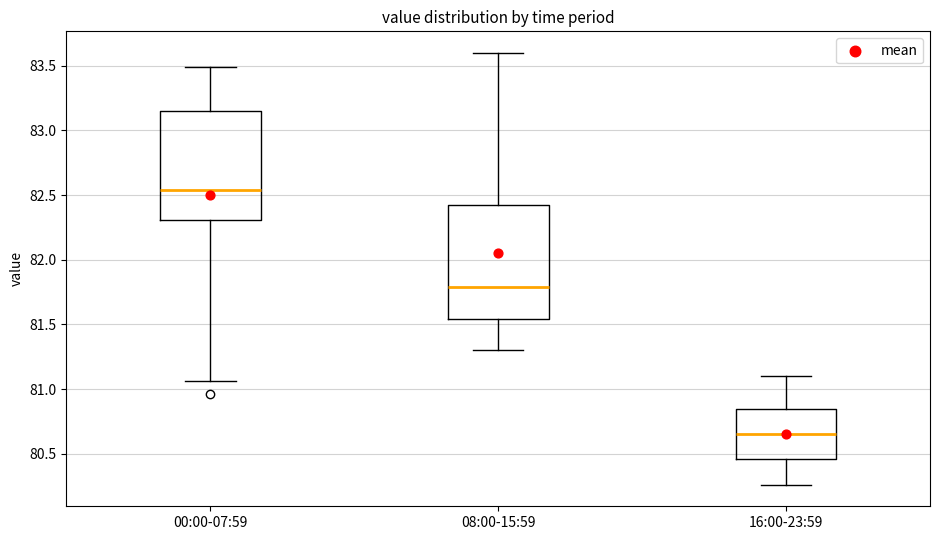

Reading left to right, read every box against the y-axis: the position of its median line, the range the box covers, and the ends of its whiskers. The values are not printed on the chart, so give them approximately, as read against the axis.

00:00-07:59: median 82.55, box 82.30 to 83.15, whiskers 81.05 to 83.50
08:00-15:59: median 81.80, box 81.55 to 82.45, whiskers 81.30 to 83.60
16:00-23:59: median 80.65, box 80.45 to 80.85, whiskers 80.25 to 81.10